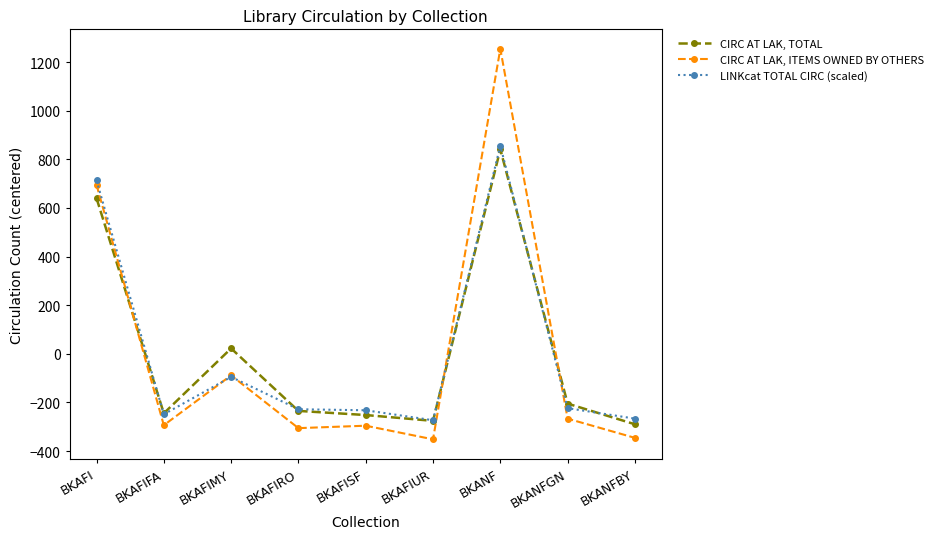

Which series ends up on top after the final intersection of CIRC AT LAK, TOTAL and CIRC AT LAK, ITEMS OWNED BY OTHERS?

CIRC AT LAK, TOTAL